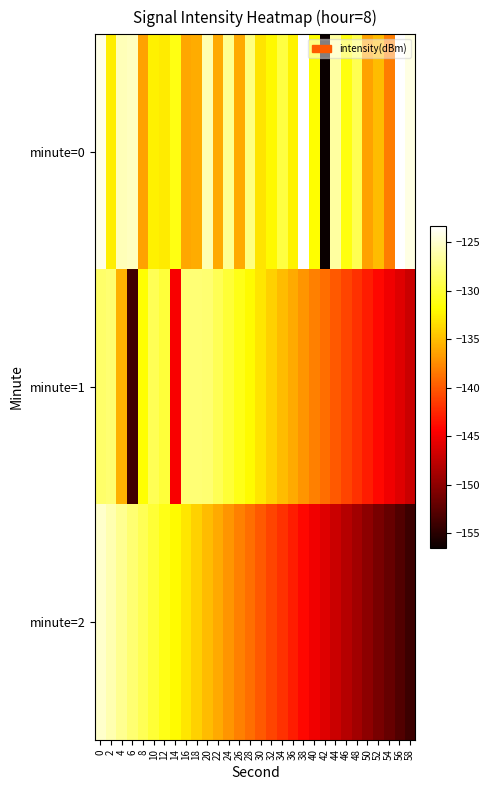

Reading left to right, transcribe all the data shown in this chart.

minute=0: 0=-124.1	2=-132.5	4=-125.8	6=-125.4	8=-136.3	10=-132.4	12=-132.7	14=-131.1	16=-136.1	18=-135.8	20=-125.9	22=-136.0	24=-127.0	26=-135.9	28=-127.5	30=-133.1	32=-132.0	34=-129.6	36=-132.3	38=-123.3	40=-131.8	42=-156.6	44=-126.5	46=-131.3	48=-129.1	50=-136.3	52=-135.0	54=-138.1	56=-123.3	58=-124.3
minute=1: 0=-128.3	2=-128.0	4=-135.5	6=-153.7	8=-131.7	10=-129.0	12=-129.8	14=-144.6	16=-127.9	18=-127.9	20=-128.0	22=-129.0	24=-130.0	26=-131.0	28=-132.0	30=-133.0	32=-134.0	34=-135.0	36=-136.0	38=-137.0	40=-138.0	42=-139.0	44=-140.0	46=-141.0	48=-142.0	50=-143.0	52=-144.0	54=-145.0	56=-146.0	58=-147.0
minute=2: 0=-125.0	2=-126.0	4=-127.0	6=-128.0	8=-129.0	10=-130.0	12=-131.0	14=-132.0	16=-133.0	18=-134.0	20=-135.0	22=-136.0	24=-137.0	26=-138.0	28=-139.0	30=-140.0	32=-141.0	34=-142.0	36=-143.0	38=-144.0	40=-145.0	42=-146.0	44=-147.0	46=-148.0	48=-149.0	50=-150.0	52=-151.0	54=-152.0	56=-153.0	58=-154.0